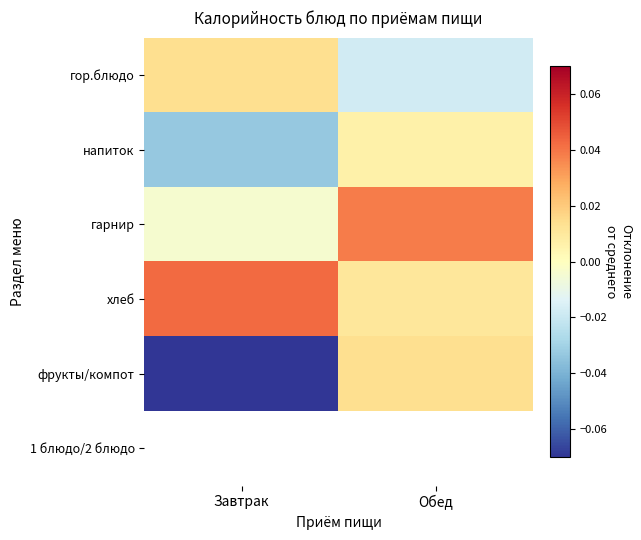

Which series has the largest total across all categories?

хлеб